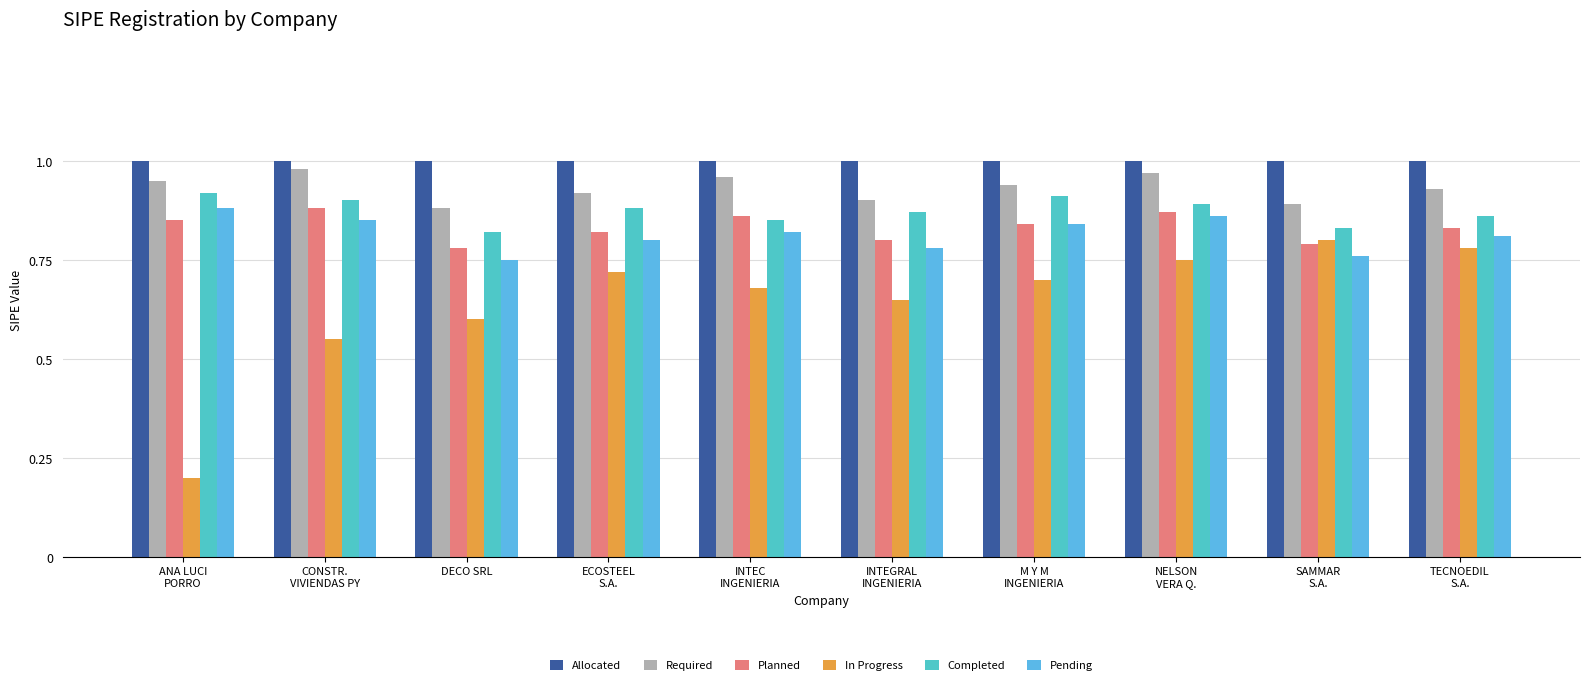

How many Pending values are between 0 and 1?

10